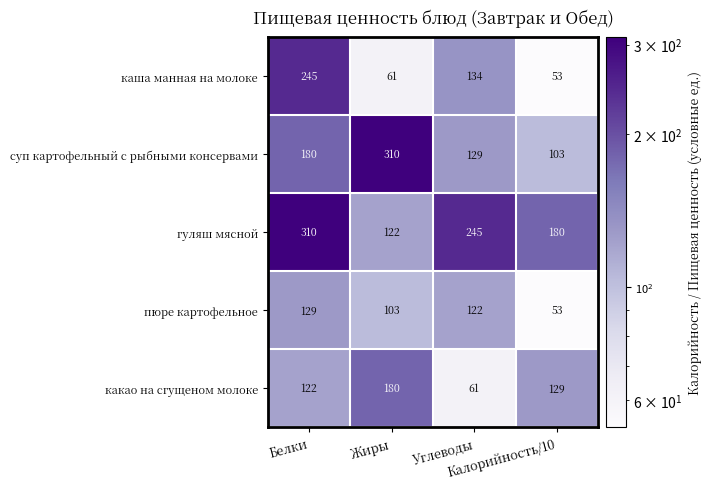

What is the difference between the maximum and minimum values in the какао на сгущеном молоке series?

119